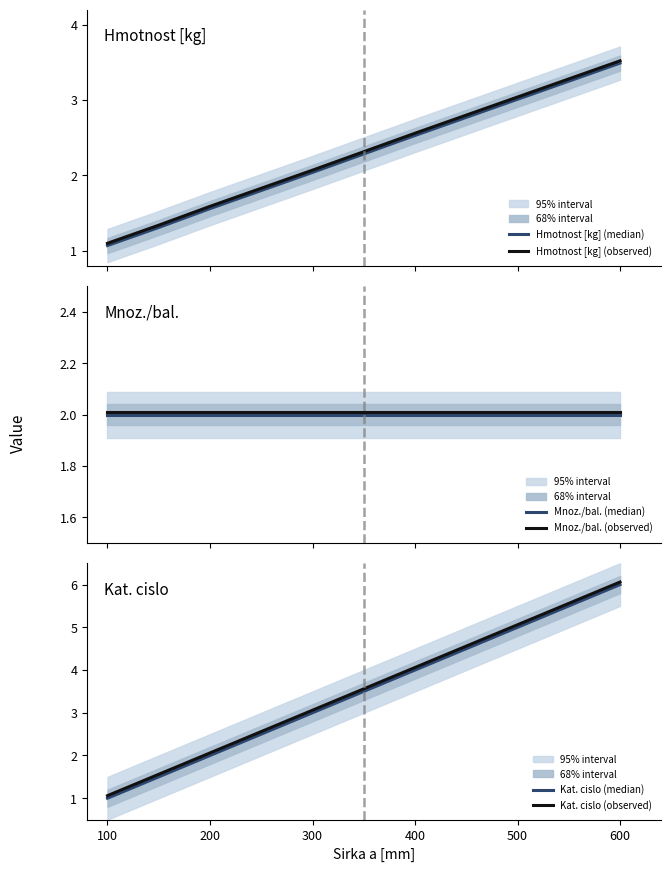

Is the value of Hmotnost [kg] (median) at 300 greater than the value of Hmotnost [kg] (observed) at 300?

No